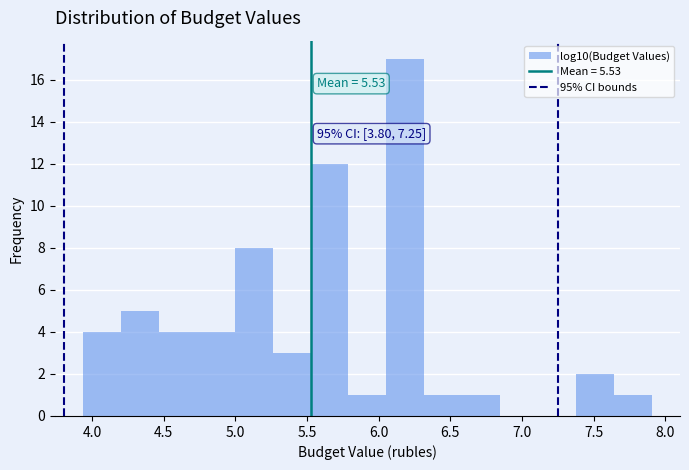

Which range on the x-axis has the tallest bar?

6.05 to 6.30